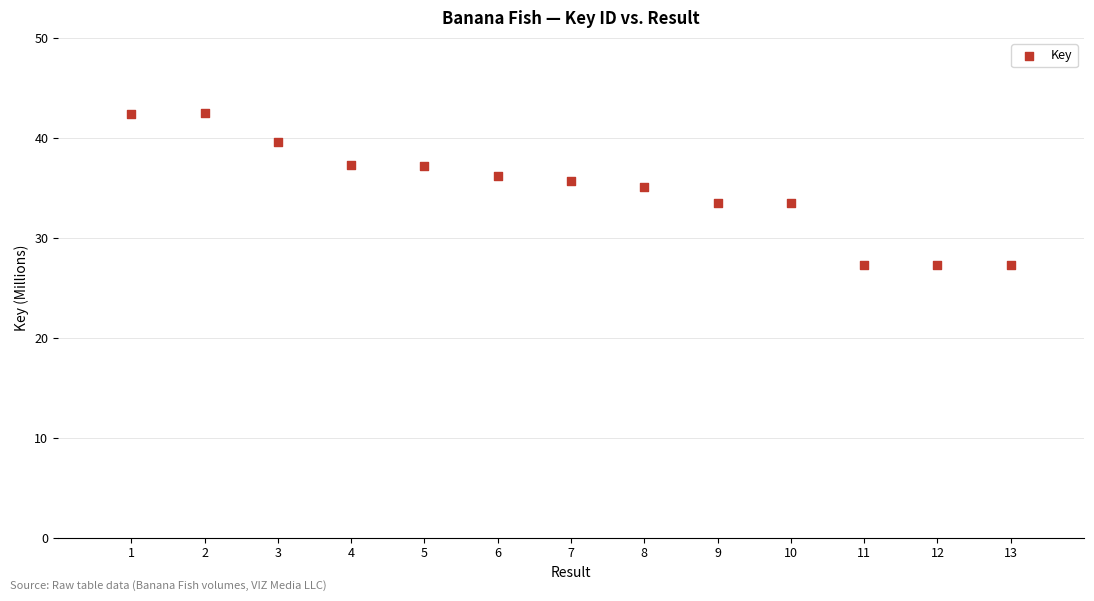

What is the range of Y values (max minus min)?

15.1